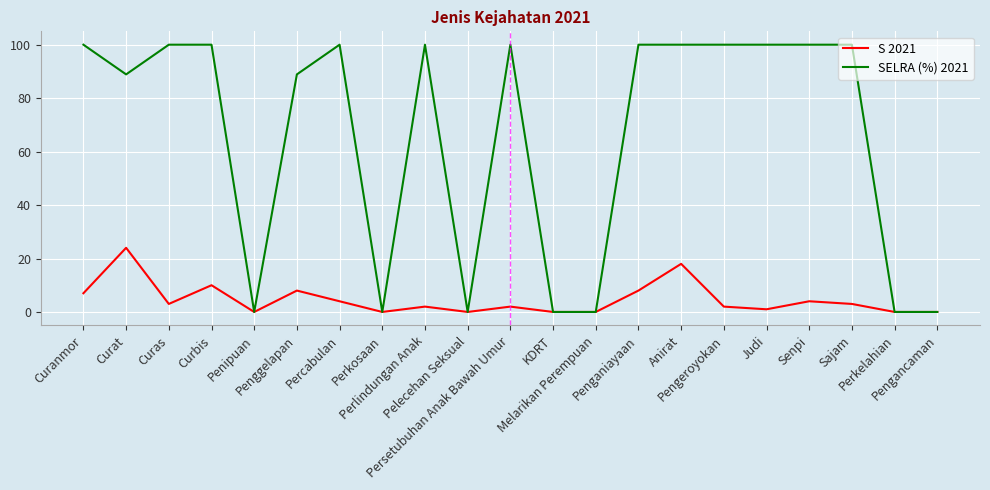

List the series in order of their peak value, lowest first.

S 2021, SELRA (%) 2021